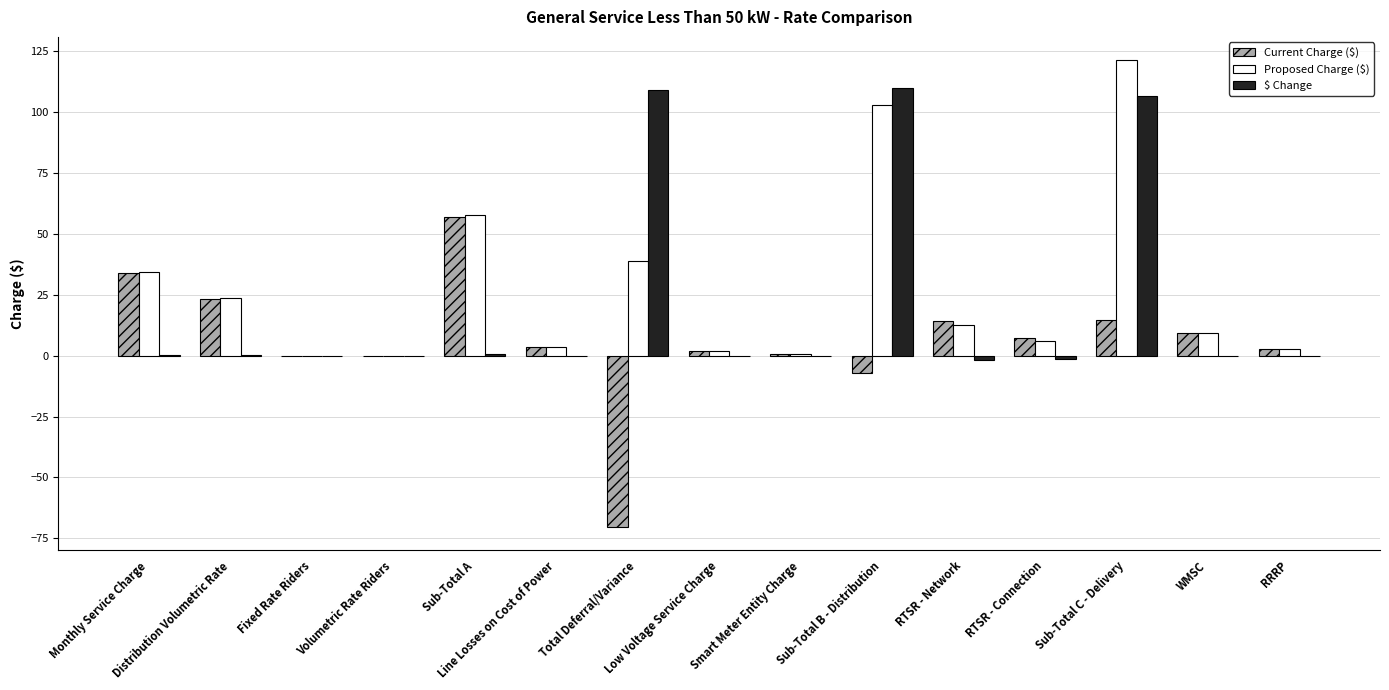

Which series has the widest spread of values?

Current Charge ($)